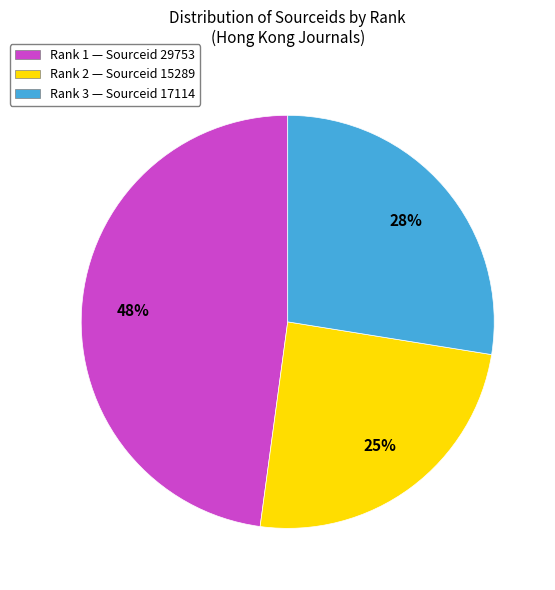

To the nearest percent, what is the combined percentage of Rank 1 — Sourceid 29753 and Rank 3 — Sourceid 17114?

75%